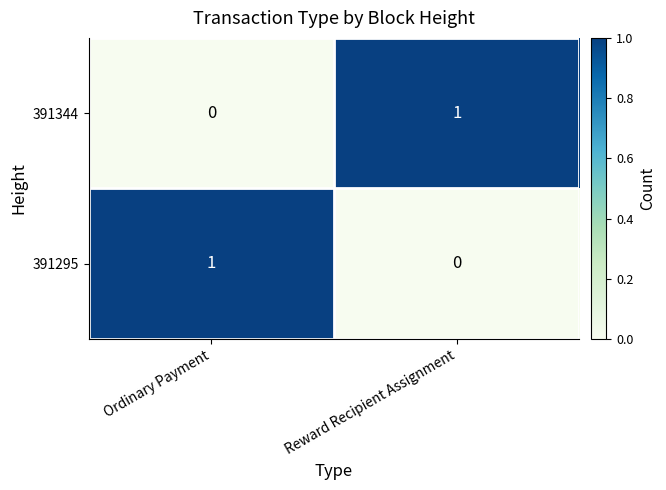

Is it true that 391344 equals 0 at Ordinary Payment?

True